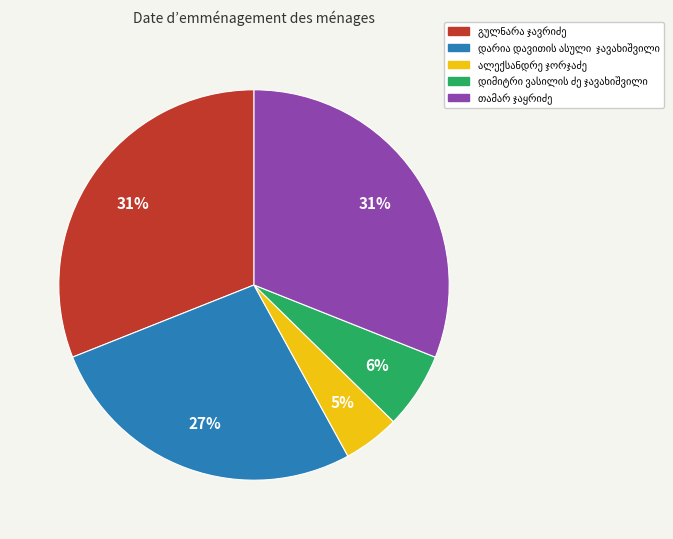

Is there any slice that represents more than half of the pie?

No